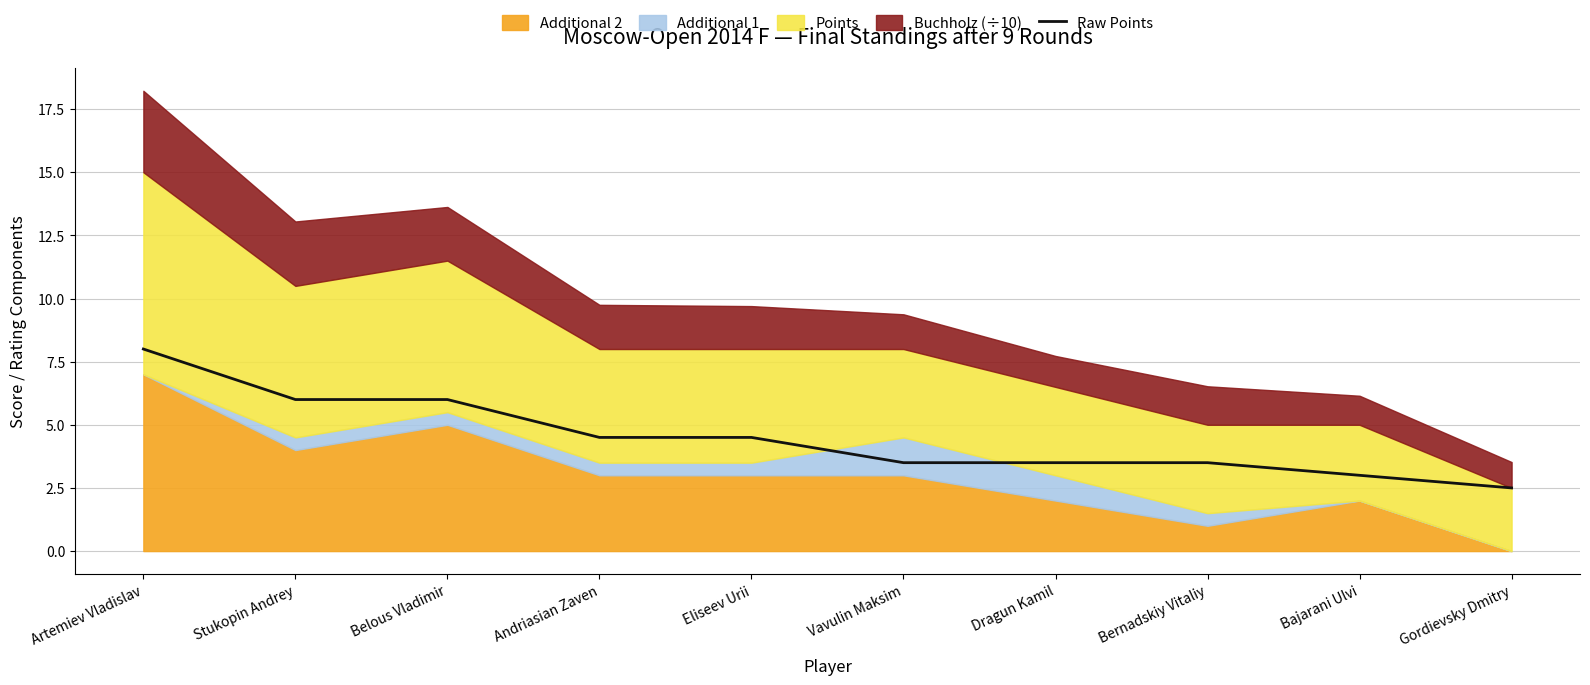

At which label does the data first exceed 4?

Artemiev Vladislav